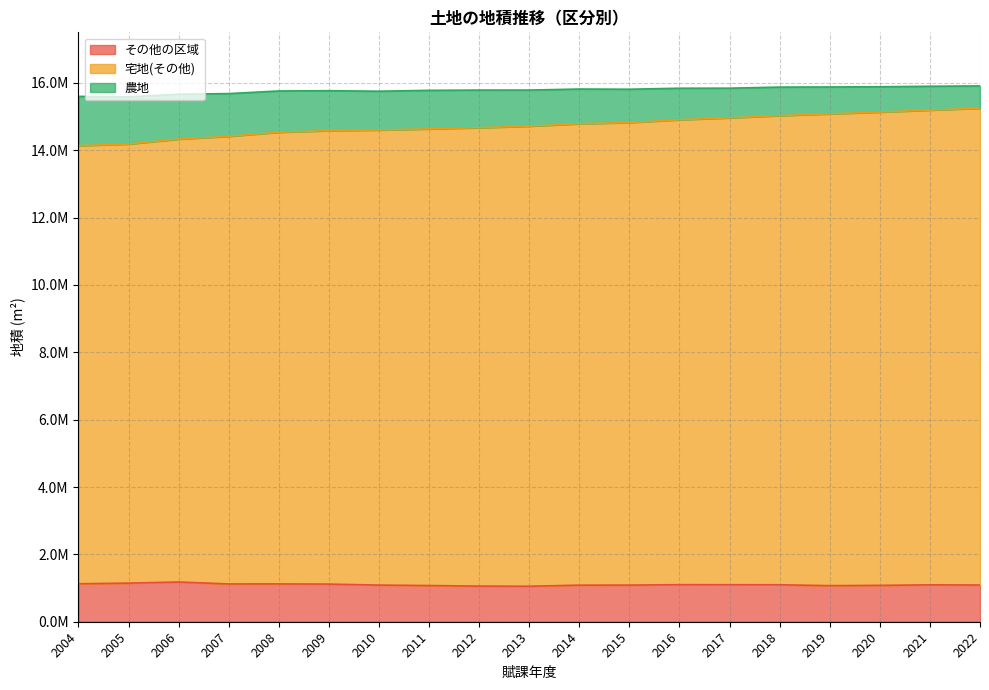

Which series has the largest range (max minus min)?

宅地(その他)